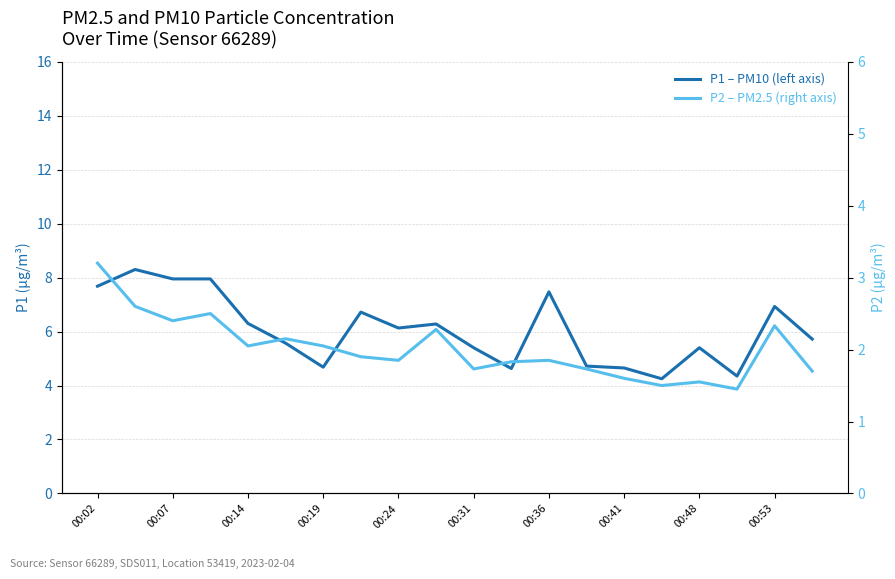

What is the difference between the highest and lowest values at 00:24?

4.3